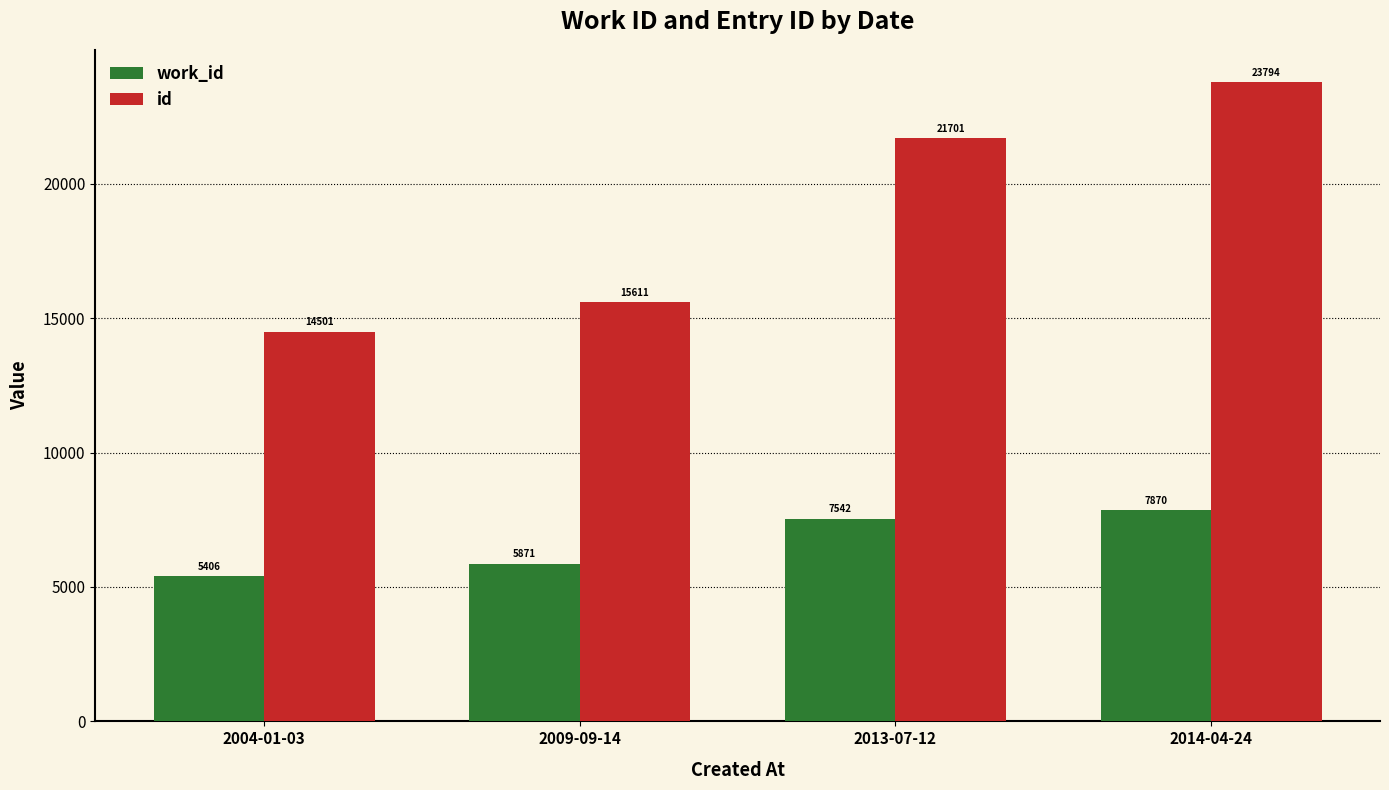

True or false: id has a value of 13611 at 2014-04-24.

False